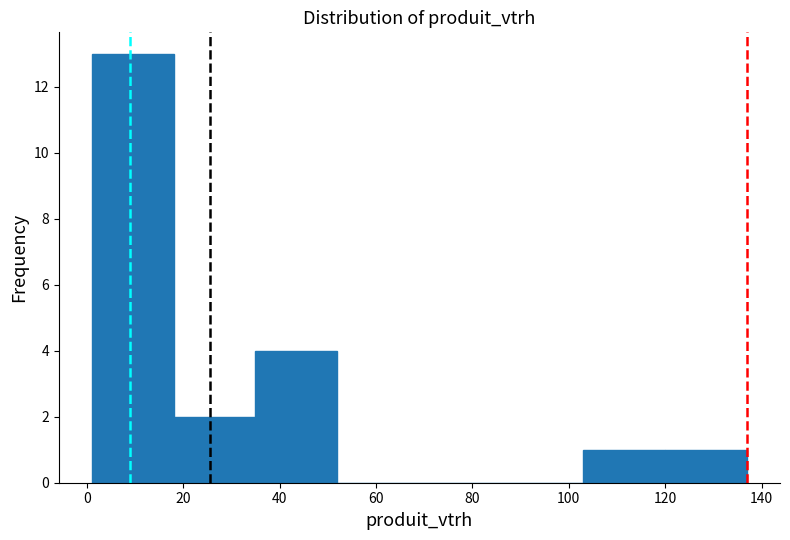

Reading left to right, transcribe this chart: for each bar, give the range it covers on the x-axis and its height. Neither the bar edges nor the heights are printed on the chart, so give them approximately, as read against the axes.

1 to 18: 13
18 to 35: 2
35 to 52: 4
52 to 69: 0
69 to 86: 0
86 to 103: 0
103 to 120: 1
120 to 137: 1